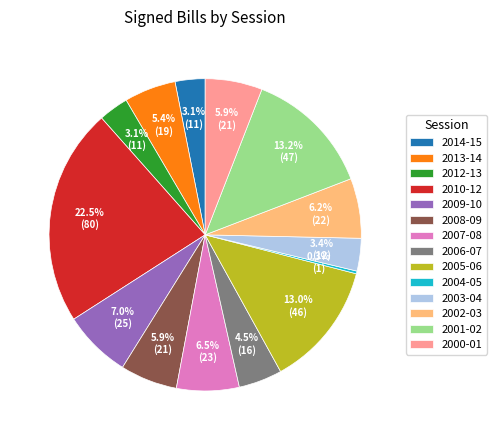

What is the ratio of the value at 2009-10 to the value at 2008-09?

1.2